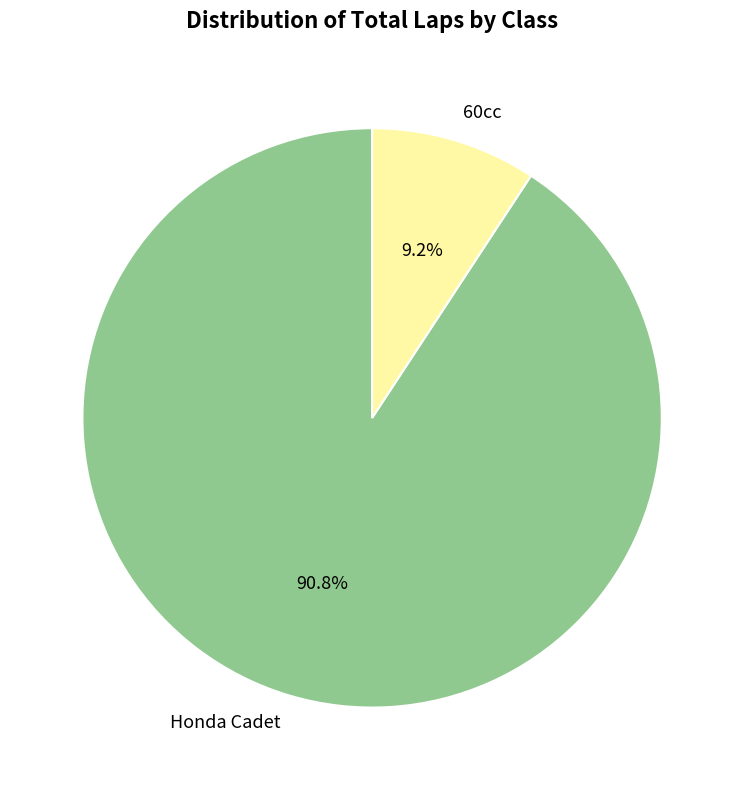

Which has a higher value, 60cc or Honda Cadet?

Honda Cadet